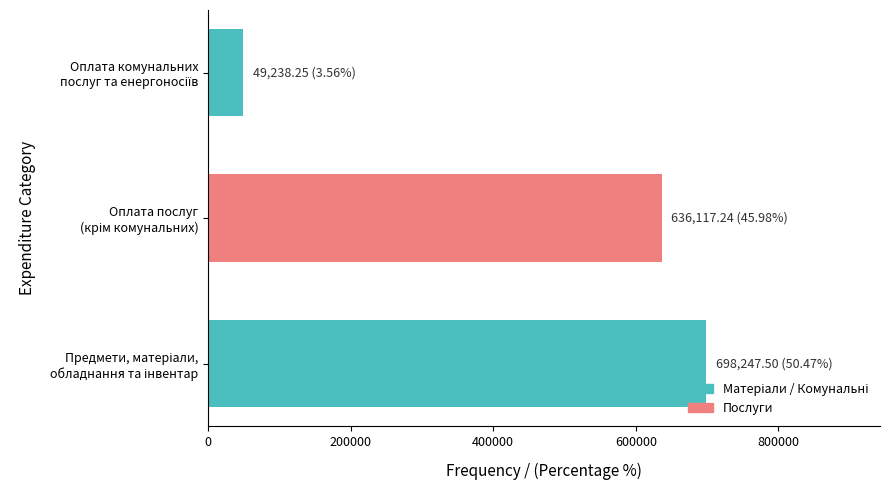

What is the maximum value shown in the chart?

698247.5